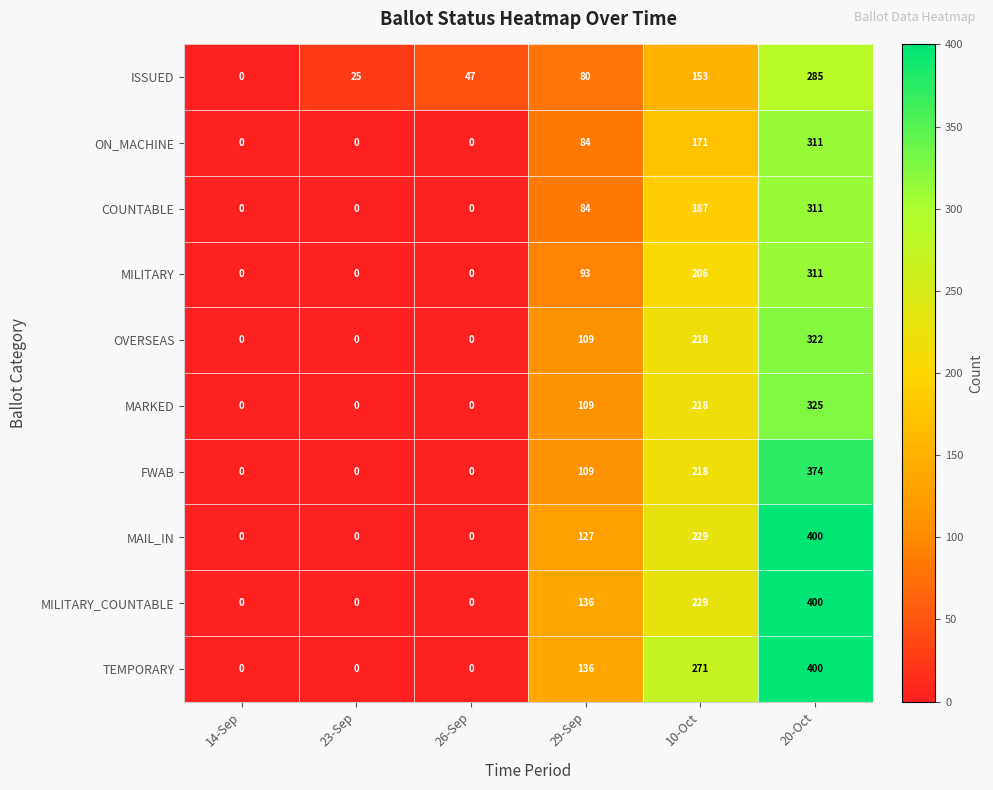

How many MAIL_IN values are between 0 and 229?

5